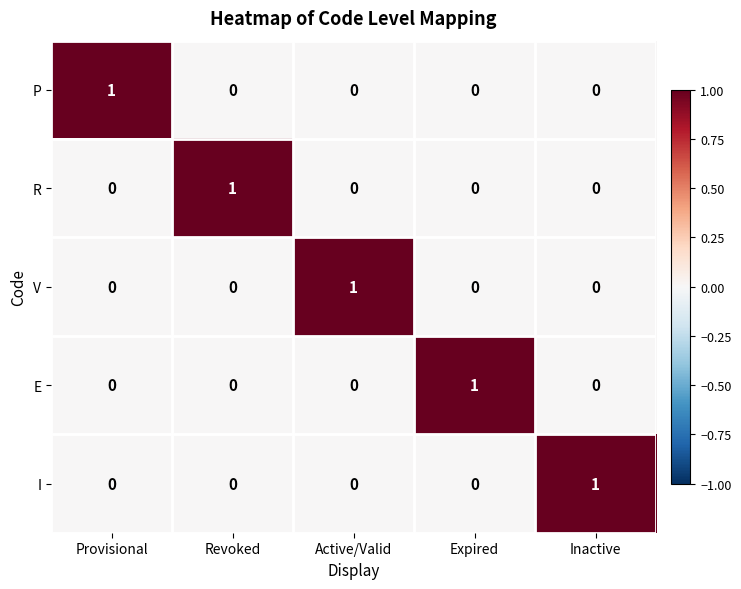

At how many categories does at least one series exceed 0?

5